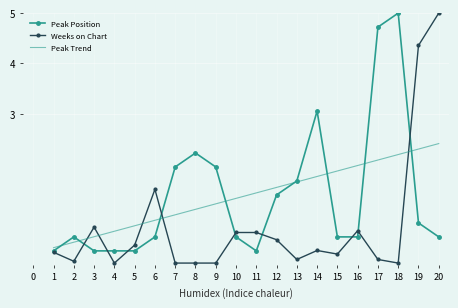

At which category is the sum across all series the highest?

20